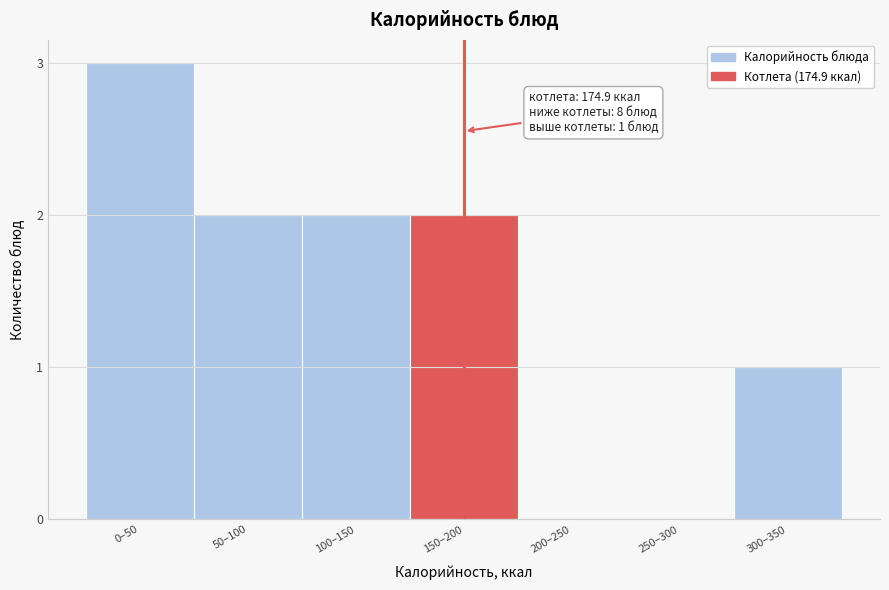

Reading left to right, transcribe all the data shown in this chart.

0–50=3	50–100=2	100–150=2	150–200=2	200–250=0	250–300=0	300–350=1